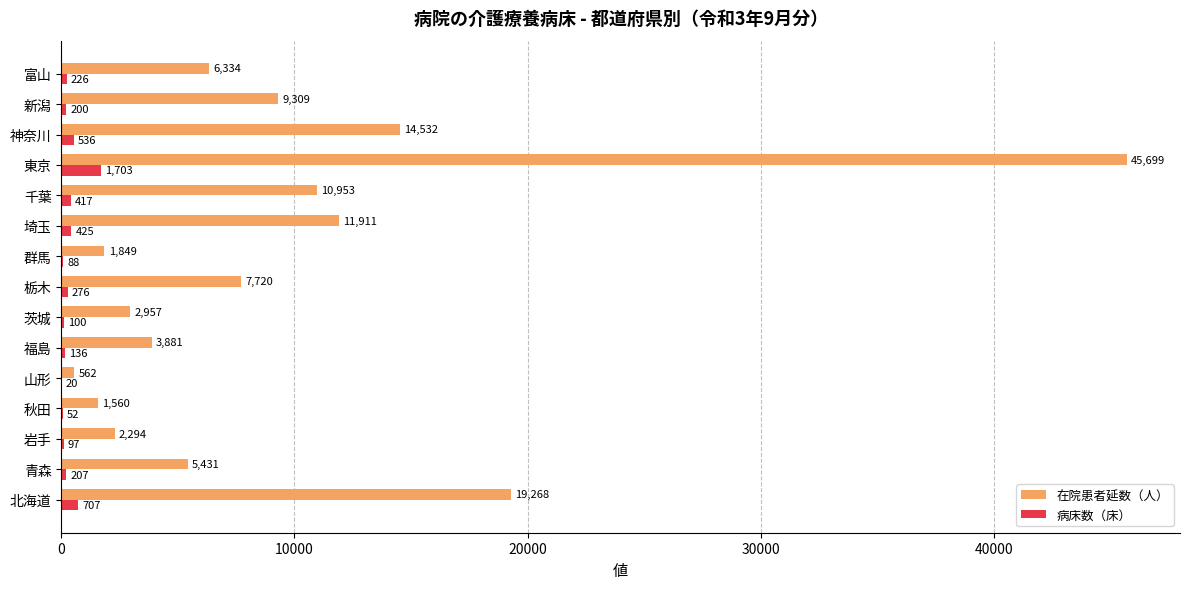

What is the total value across all series at 茨城?

3057